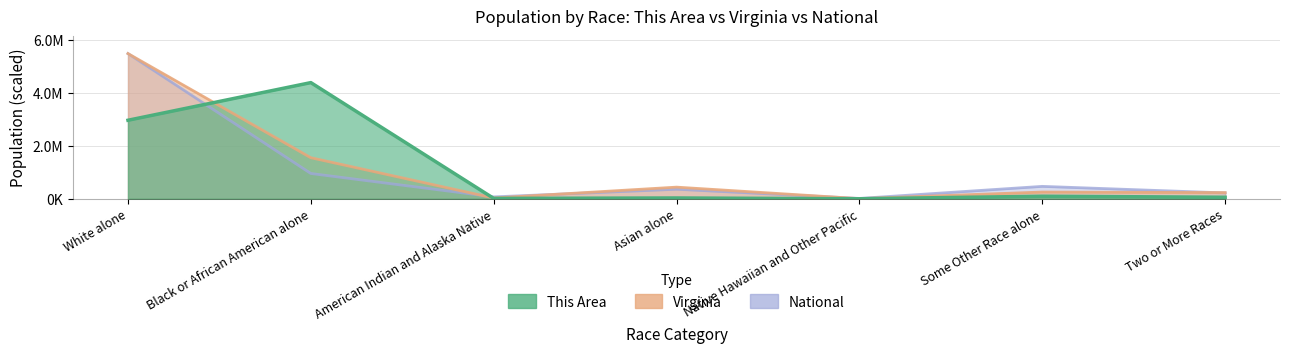

Reading left to right, extract all data points from this chart.

This Area: 2966947.1	4389481.6	14375.3	30000.7	0.0	96252.3	57501.4
Virginia: 5486852.0	1551399.0	29225.0	439890.0	5980.0	254278.0	233400.0
National: 5486852.0	955474.4	71968.6	360162.3	13254.0	468967.9	221117.1